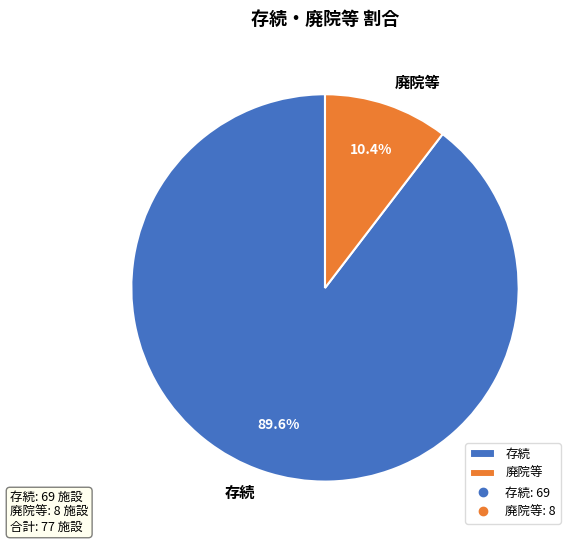

To the nearest percent, what is the combined percentage of 存続 and 廃院等?

100%